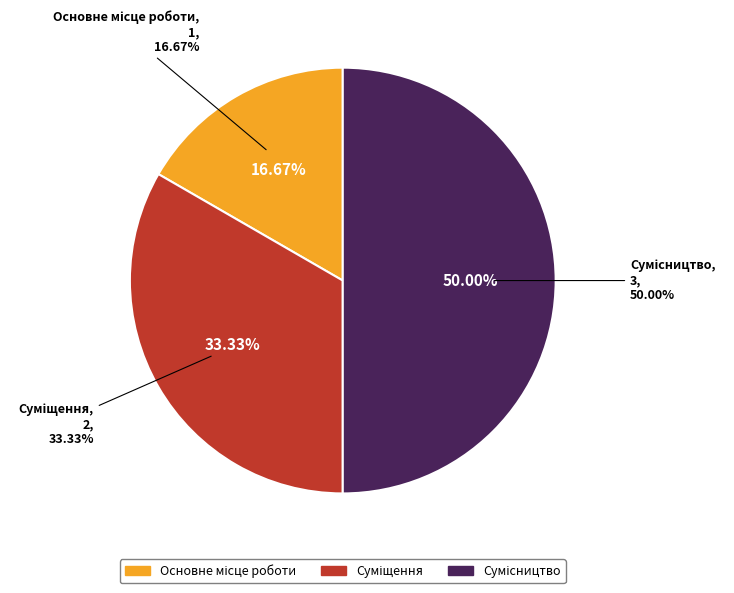

What percentage is NOT represented by Сумісництво?

50.0%